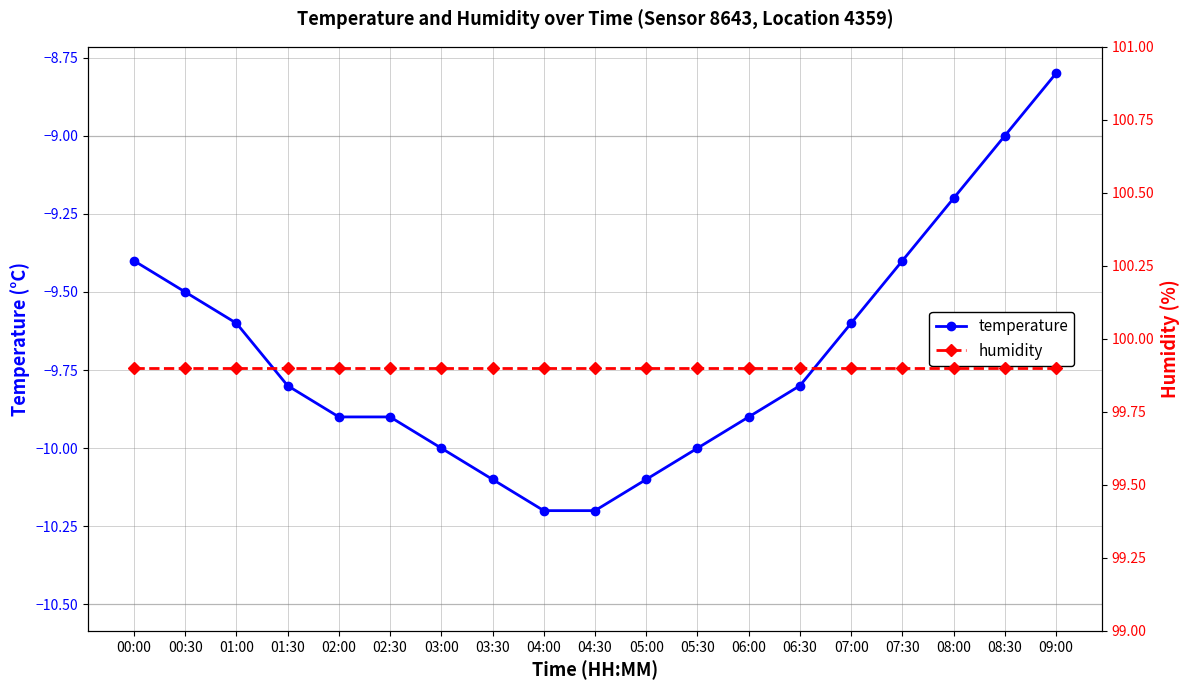

What is the difference between the maximum and second lowest values in the temperature series?

1.4